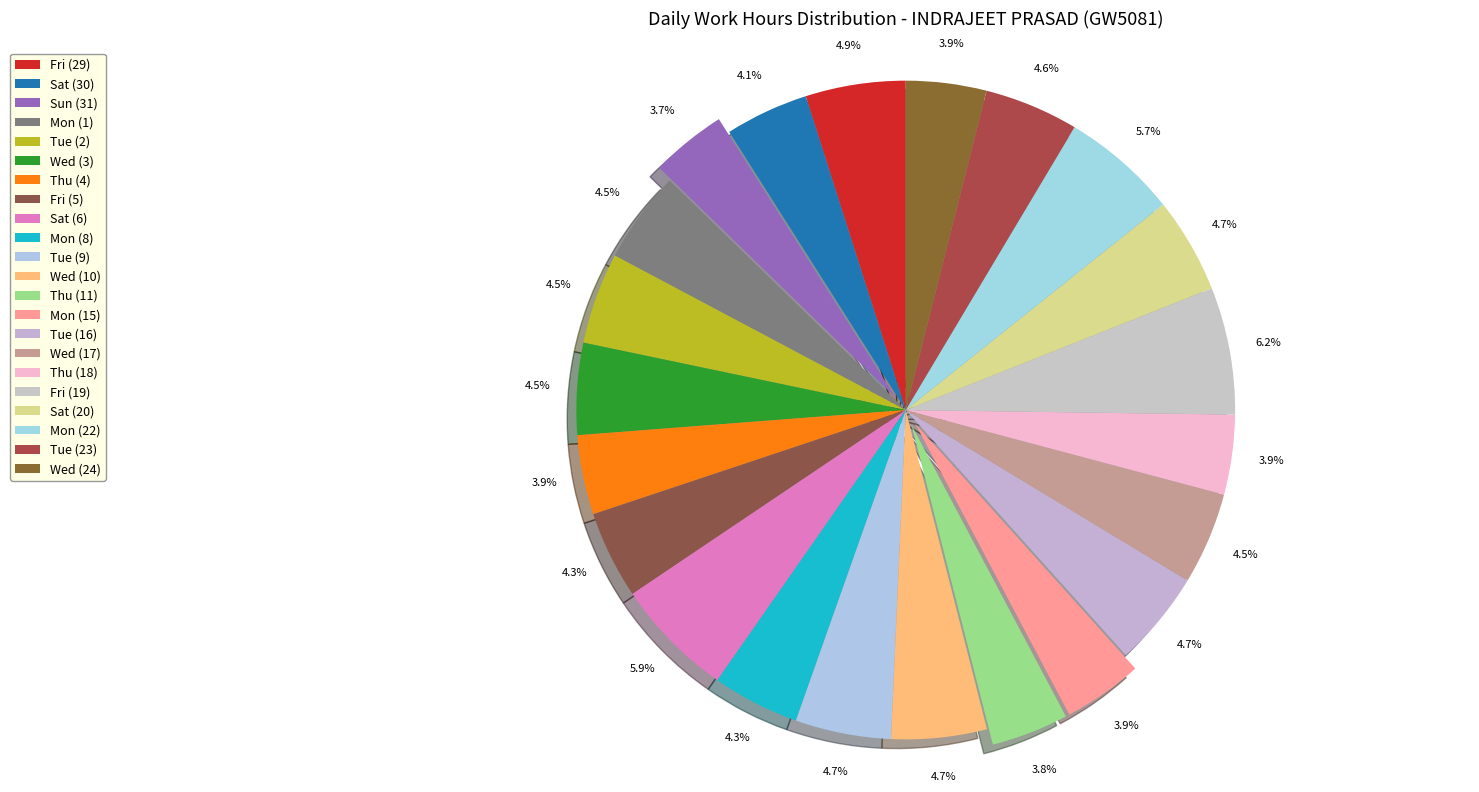

What portion of the pie excludes Wed (10)?

95.3%